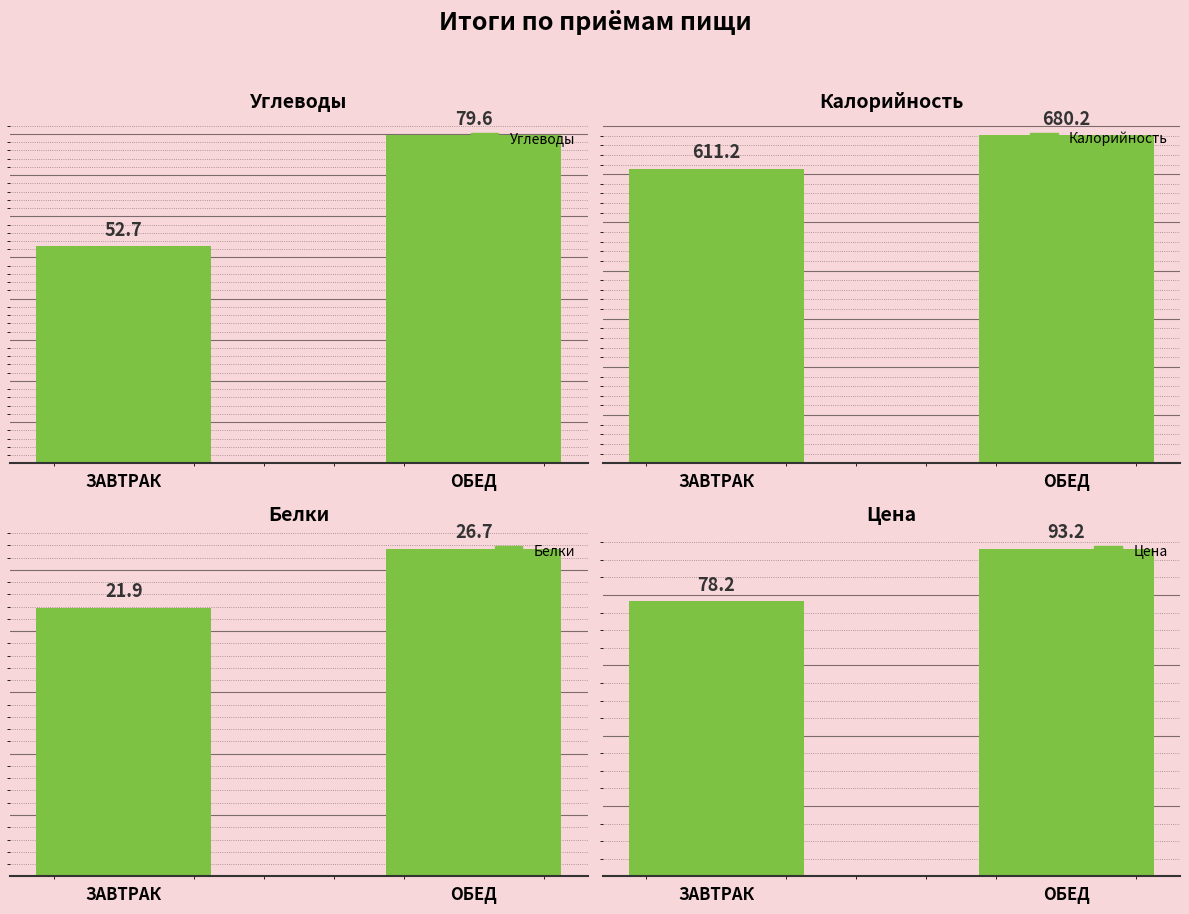

Rank the series at ЗАВТРАК from lowest to highest value.

Белки, Углеводы, Цена, Калорийность